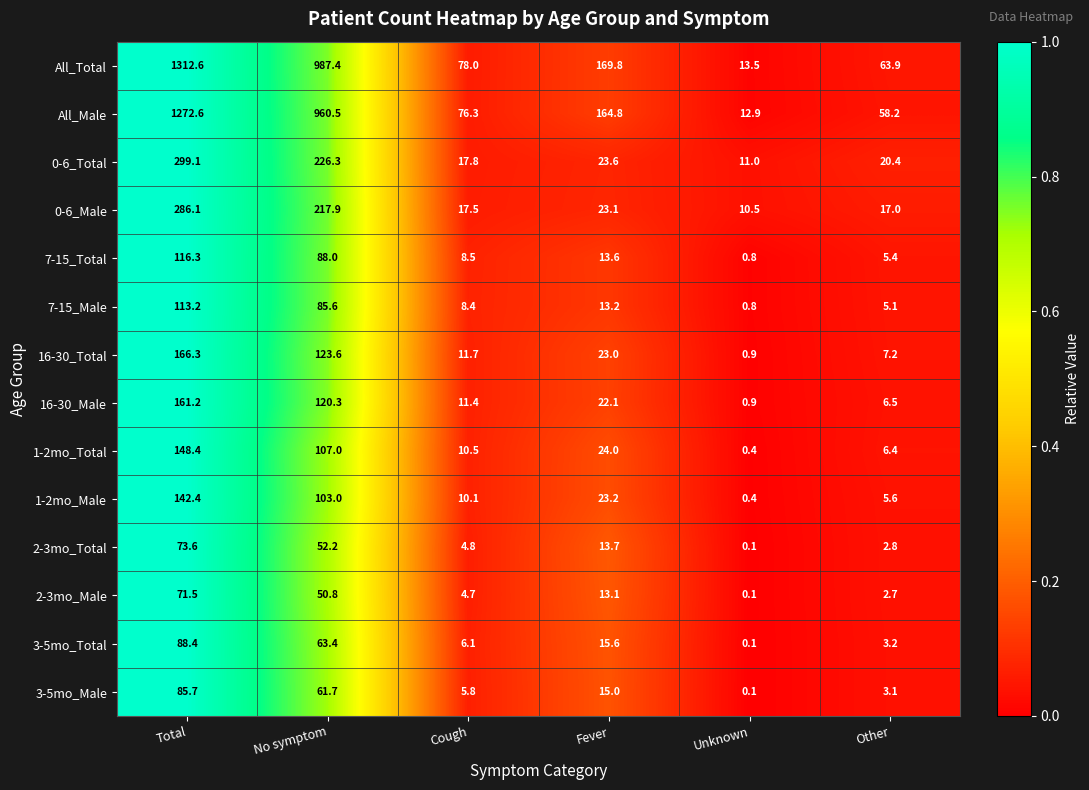

What is the sum of all 0-6_Total values?

598.2